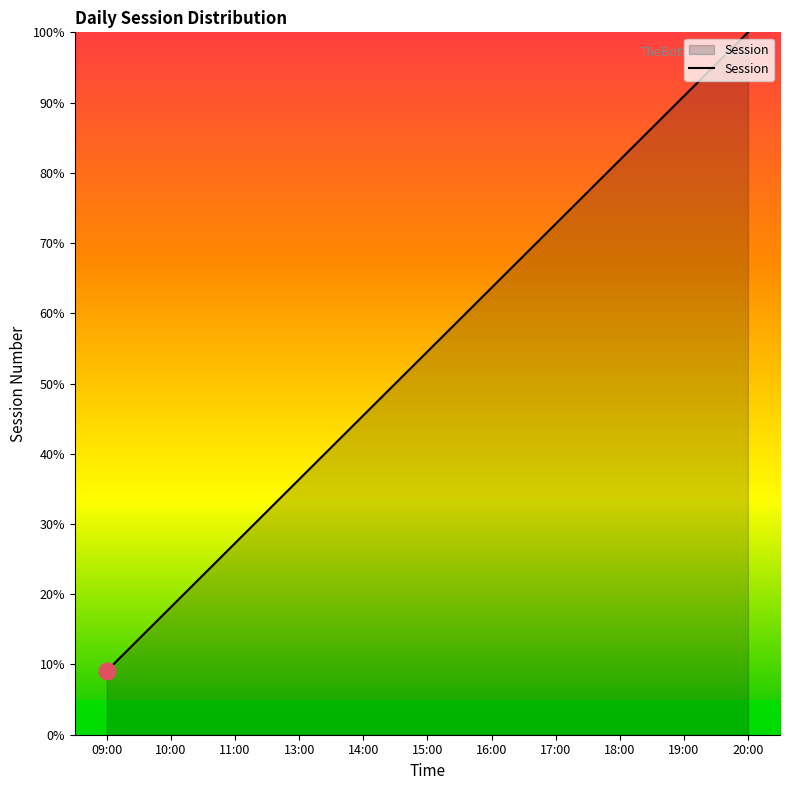

At which category does the chart reach its peak across all series?

20:00